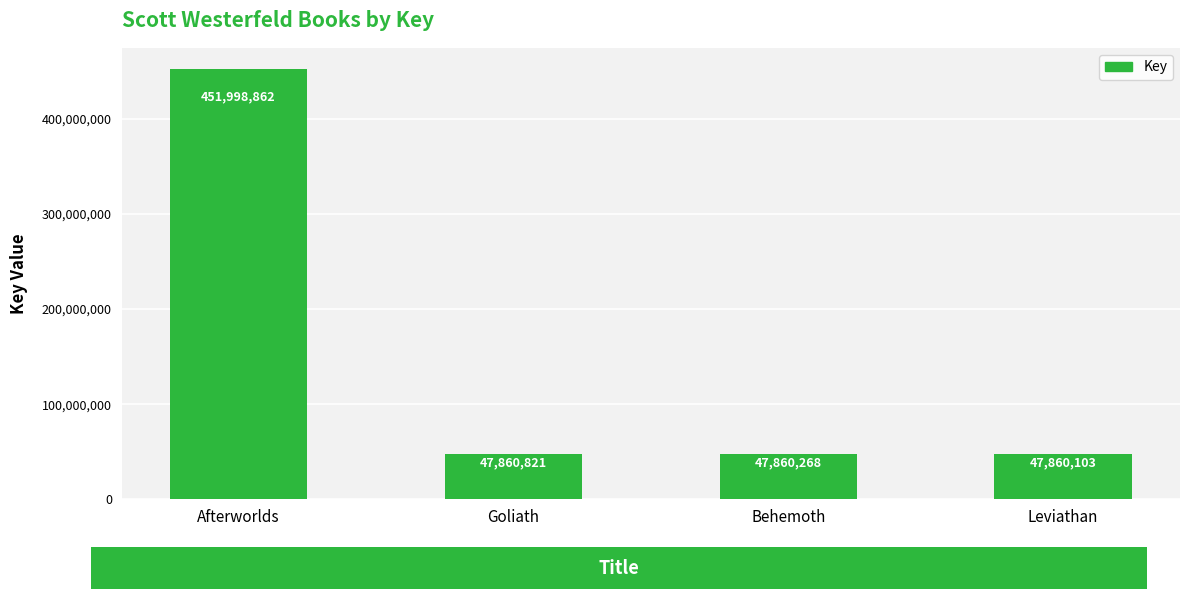

List the labels in order of value, smallest first.

Leviathan, Behemoth, Goliath, Afterworlds